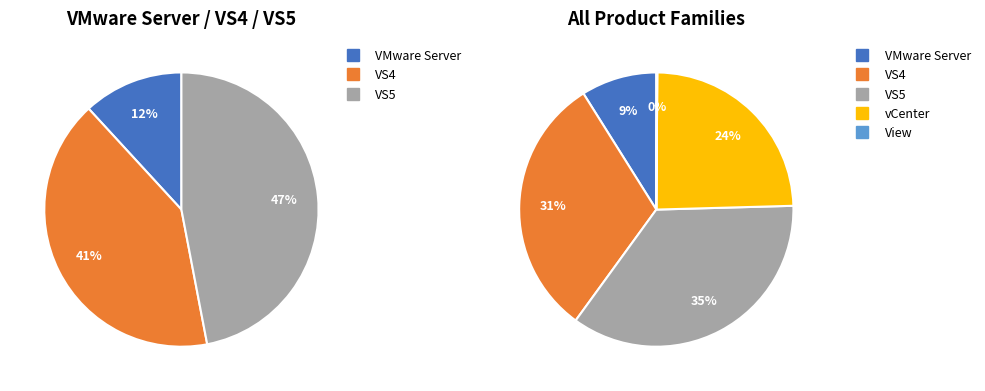

To the nearest percent, what percentage of the pie is 2?

41%